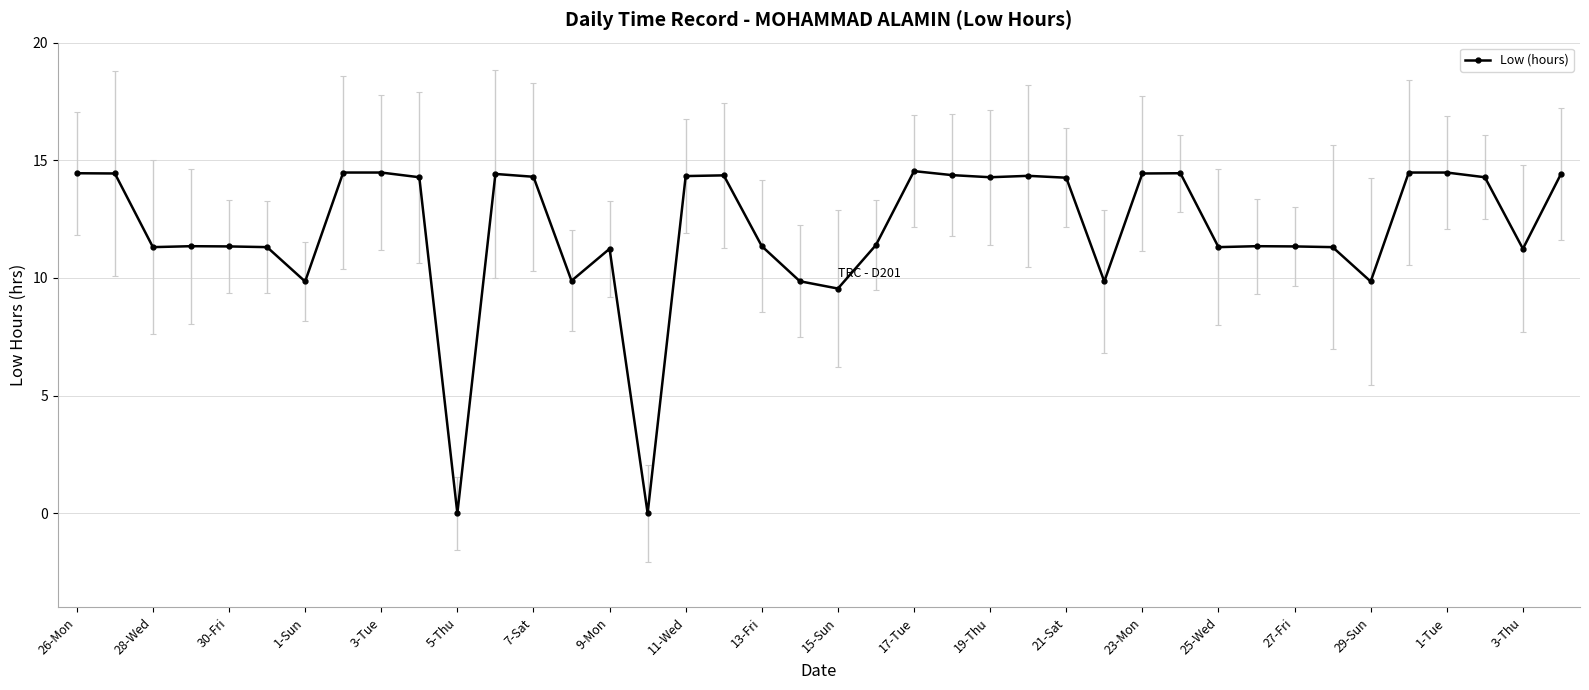

True or false: the data has more than 0 interior local peaks.

True